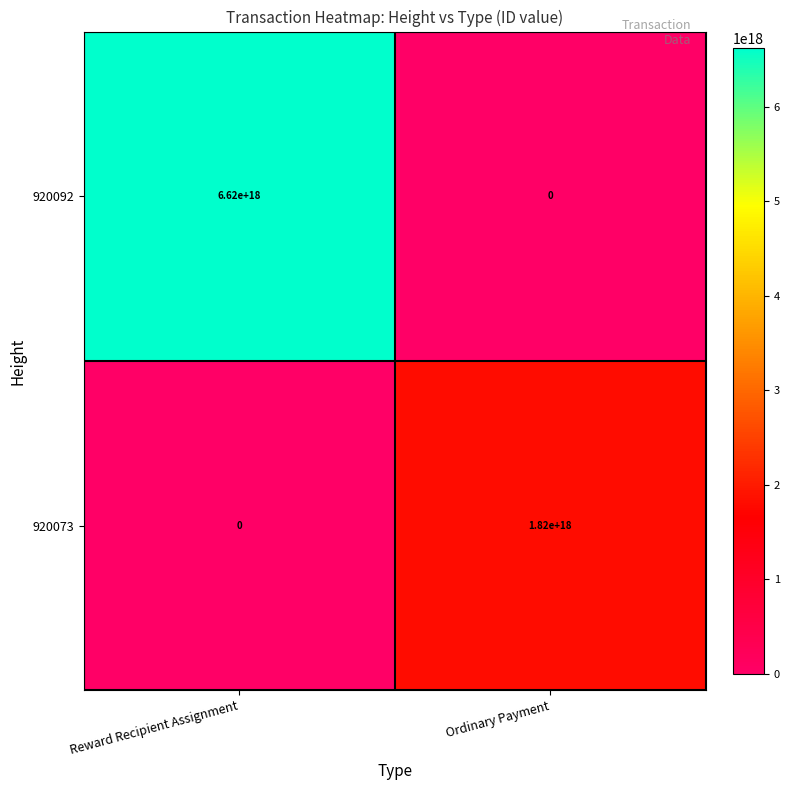

Which series has the widest spread of values?

920092